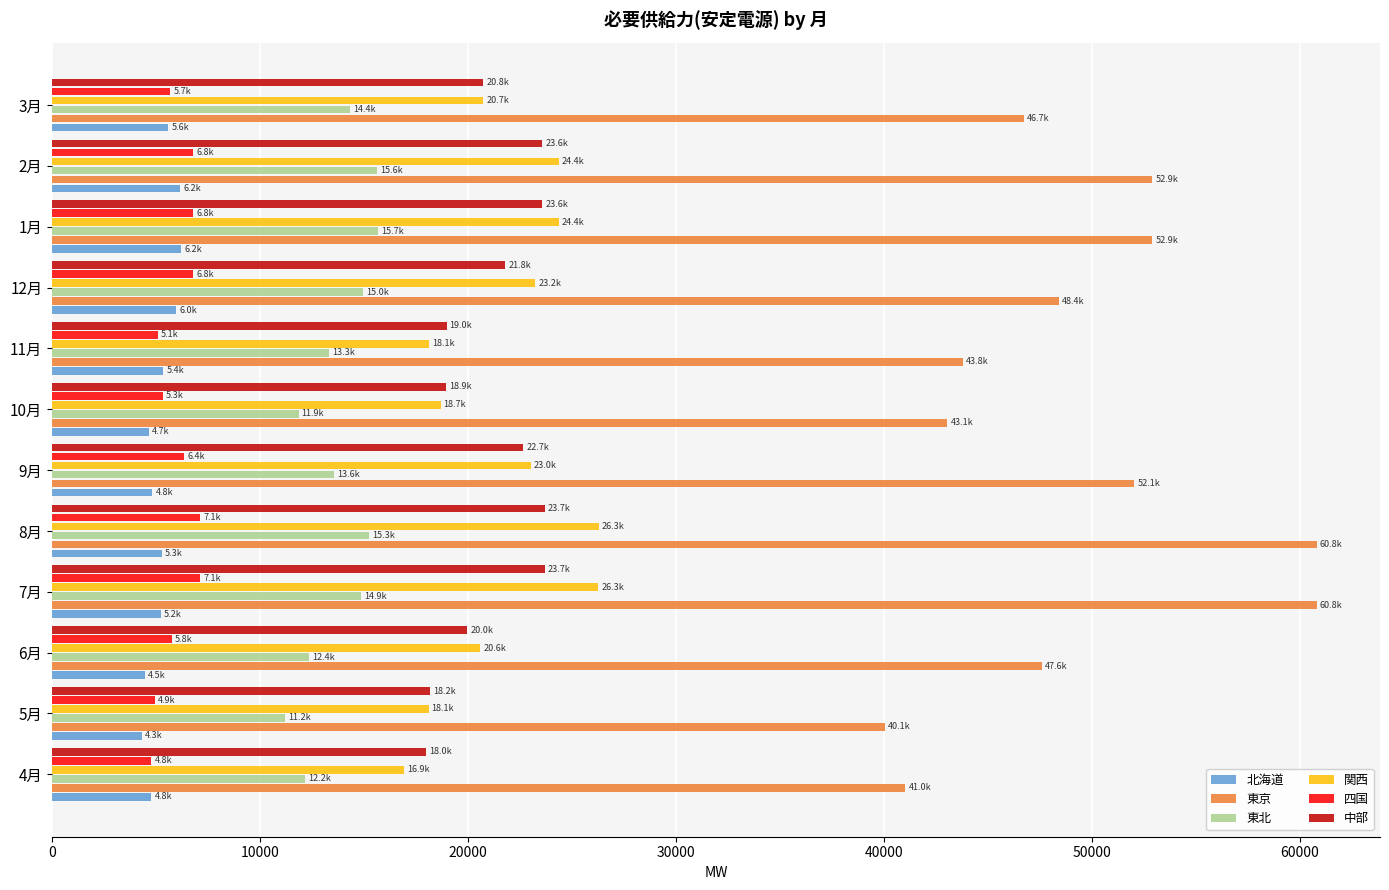

What is the maximum value for 中部?

23691.4